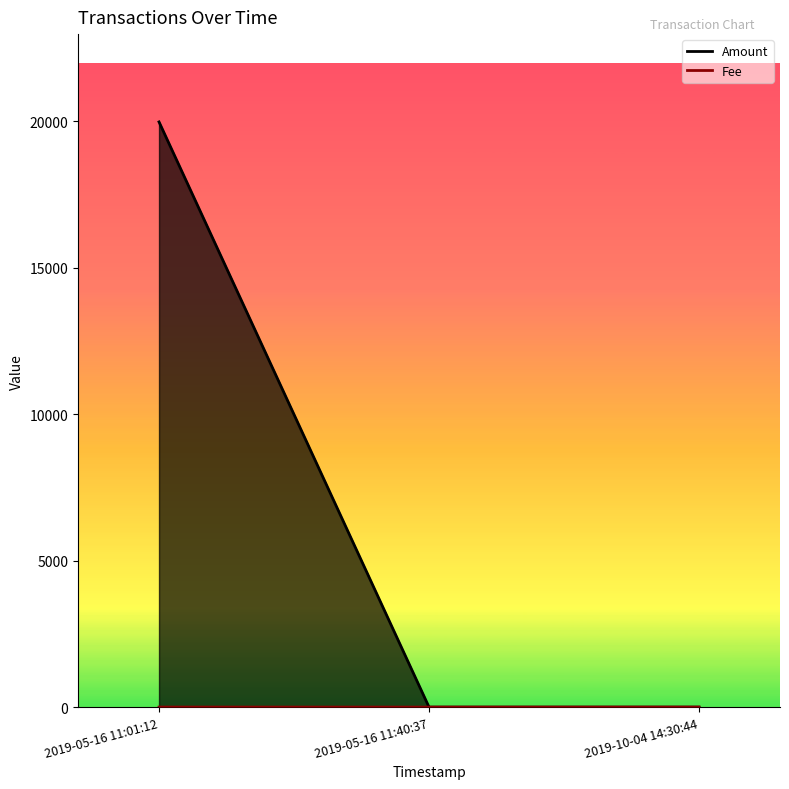

Count the number of data series in this chart.

2